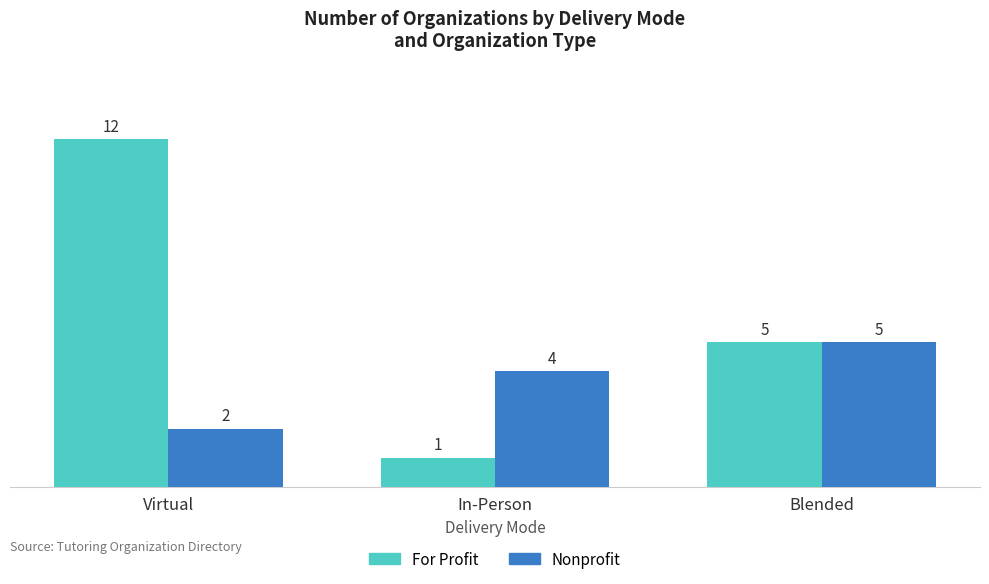

List the series in order of their overall mean, lowest first.

Nonprofit, For Profit